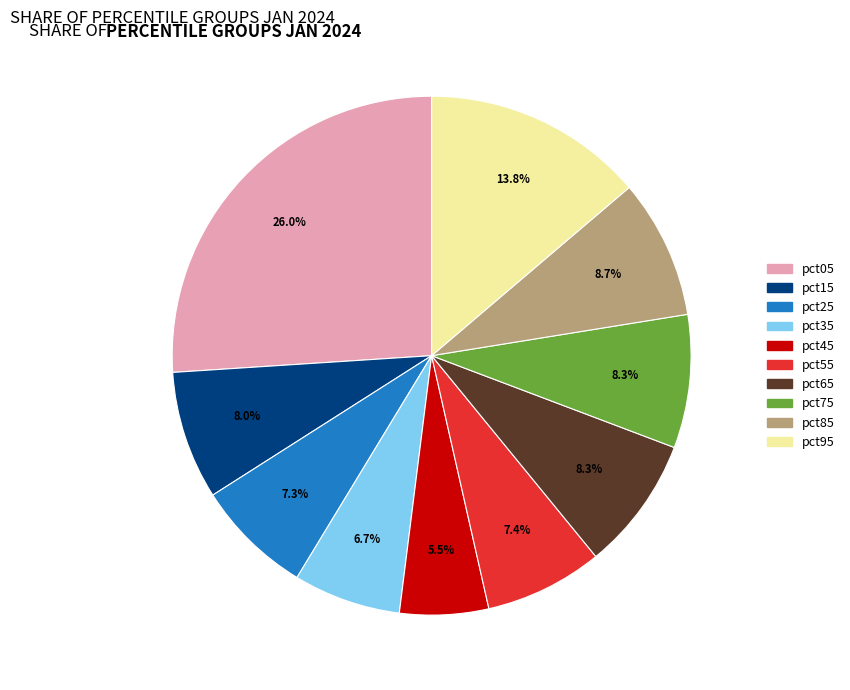

To the nearest percent, what portion does pct65 represent?

8%